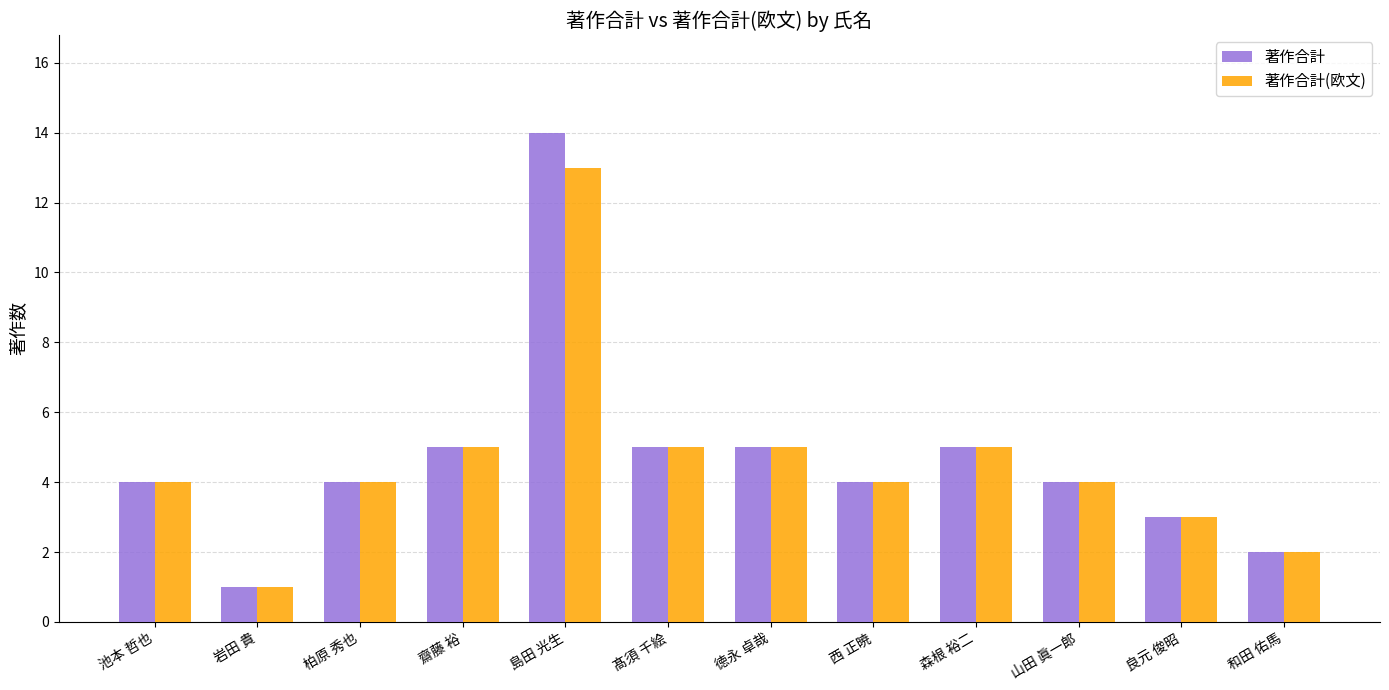

What position from the left is 良元 俊昭?

11